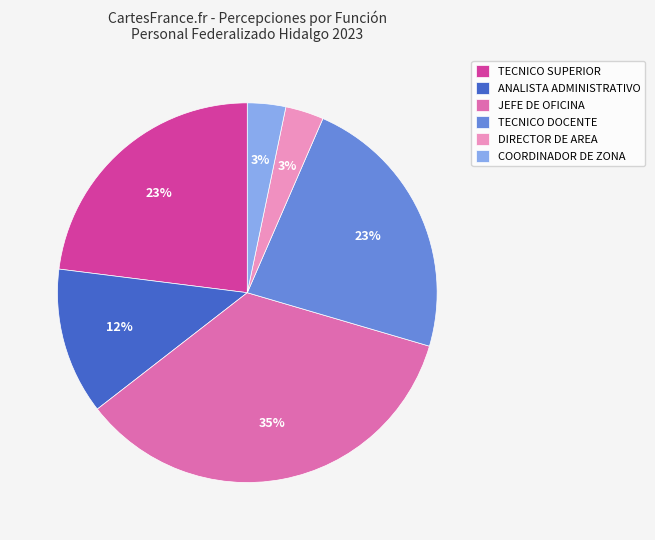

Combined, do TECNICO SUPERIOR and ANALISTA ADMINISTRATIVO account for over 50%?

No